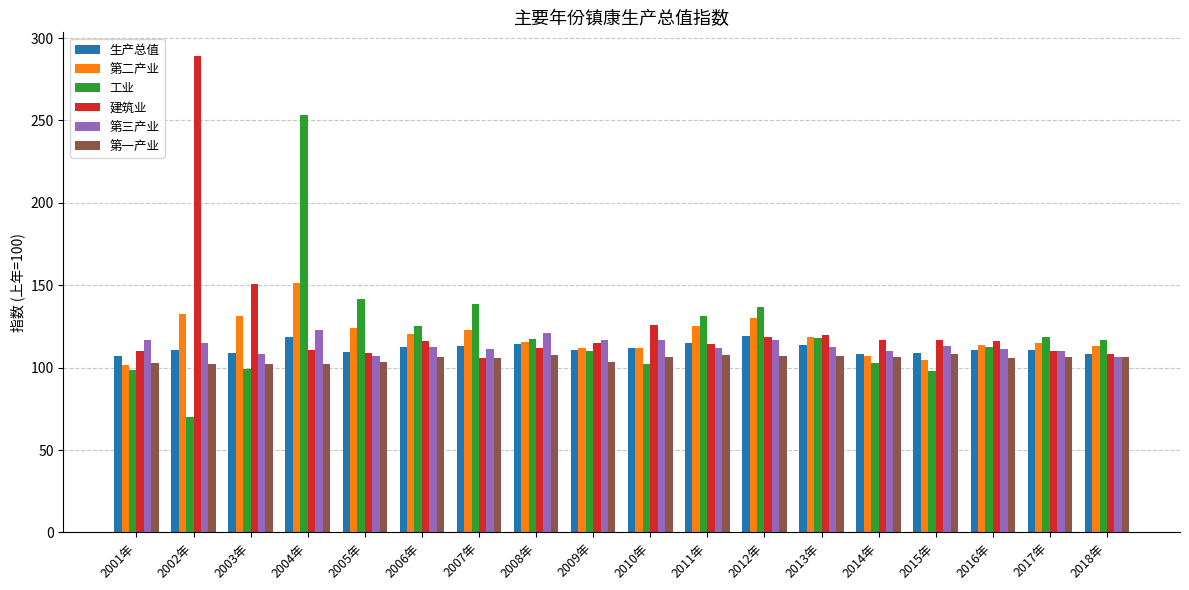

What value does the 工业 series have at 2014年?

102.8